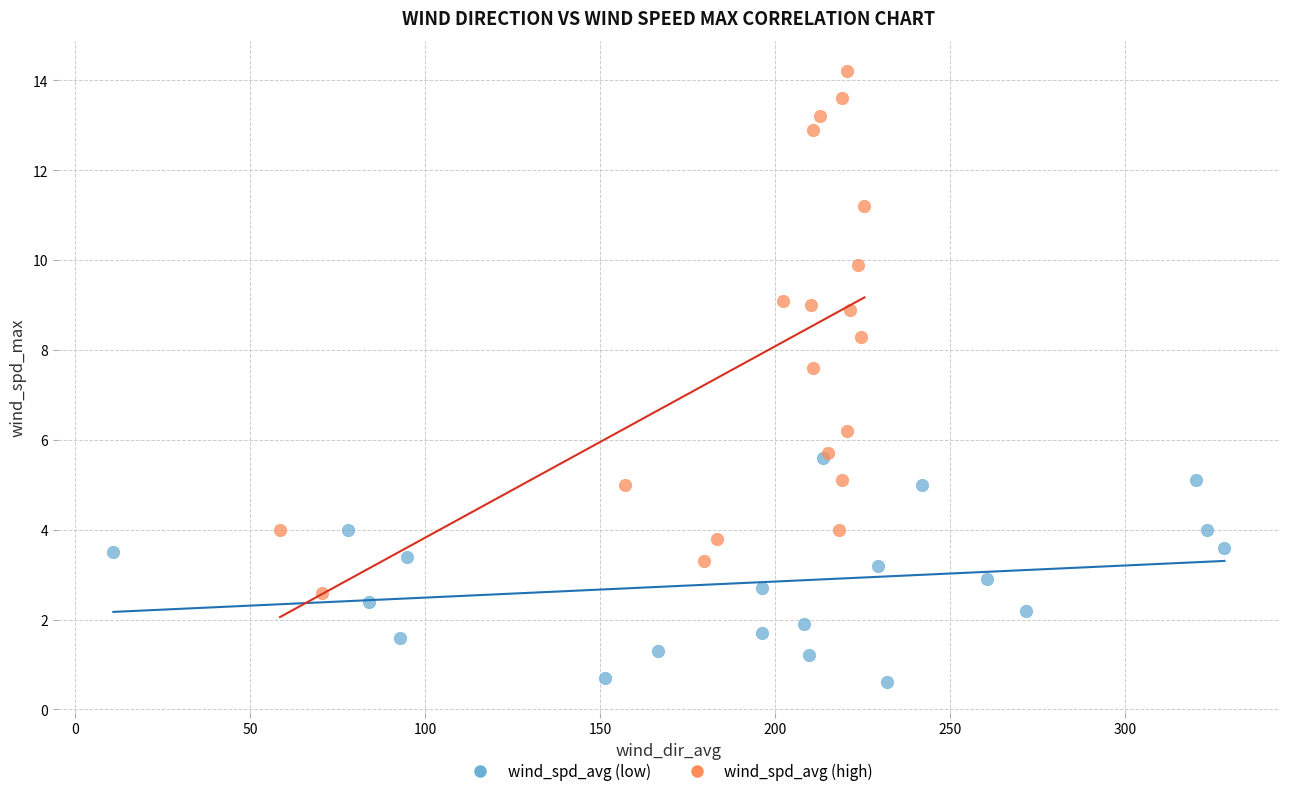

Which series has the largest Y range (max minus min)?

wind_spd_avg (high)